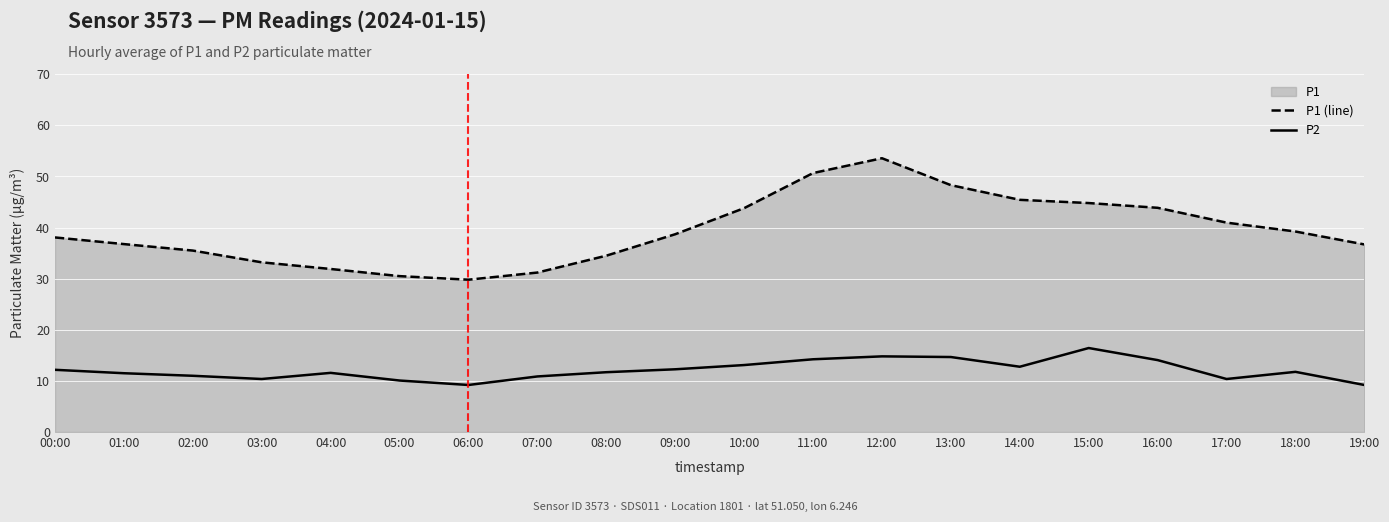

Does the chart display data point markers on the line(s)?

No